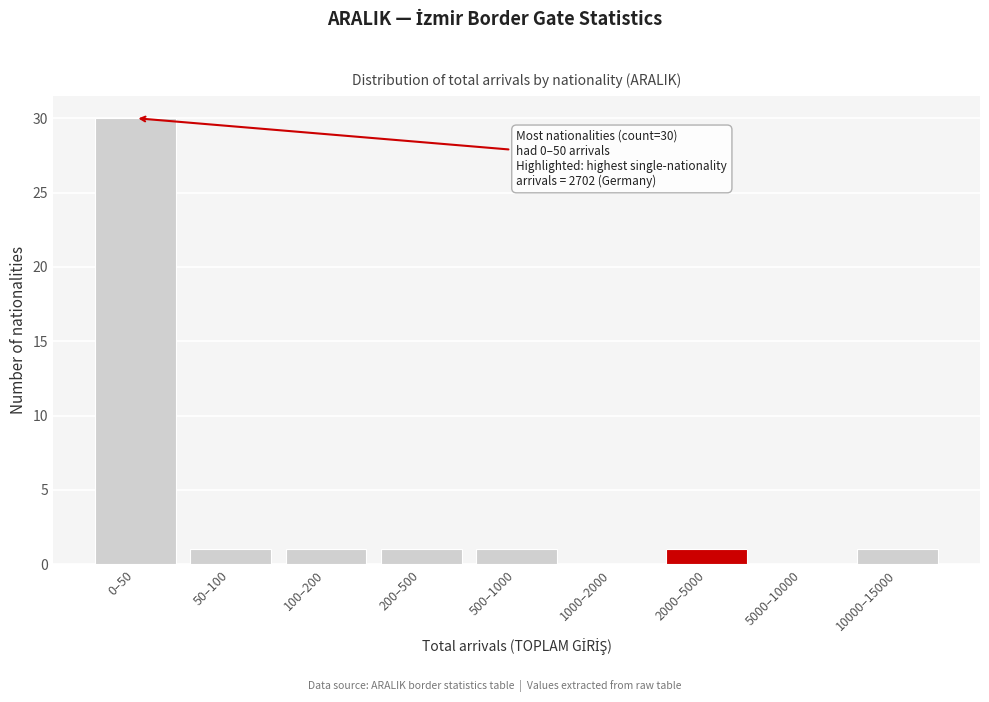

Reading left to right, list all the values displayed in this chart.

0–50=30	50–100=1	100–200=1	200–500=1	500–1000=1	1000–2000=0	2000–5000=1	5000–10000=0	10000–15000=1